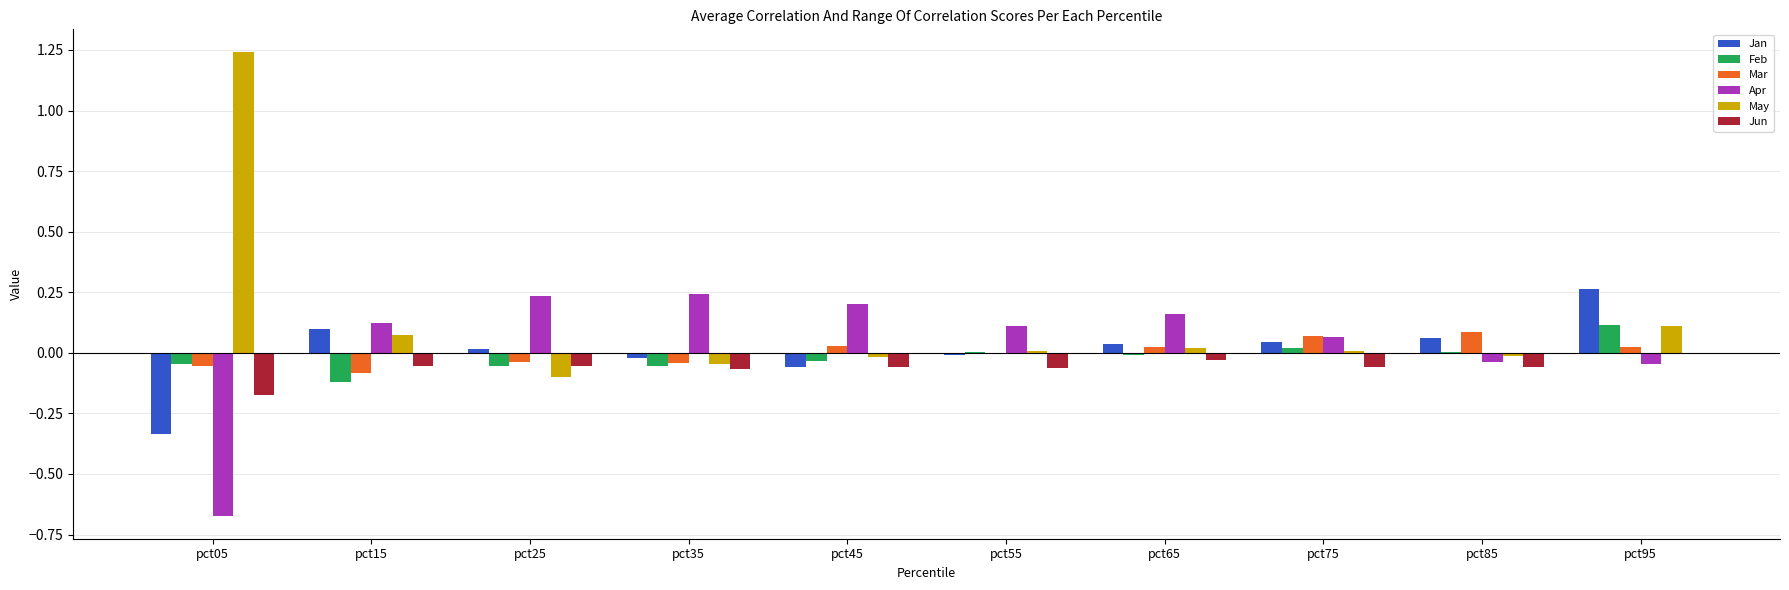

Does the chart contain stacked bars?

No